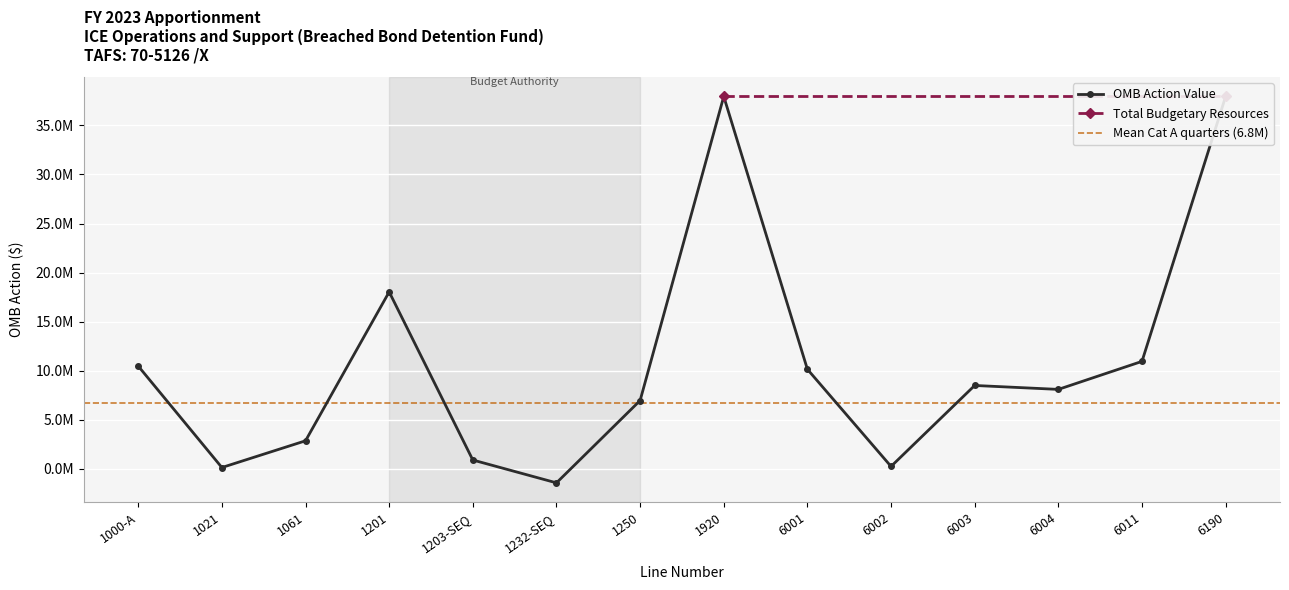

True or false: there are more than 0 points higher than both neighbors.

True